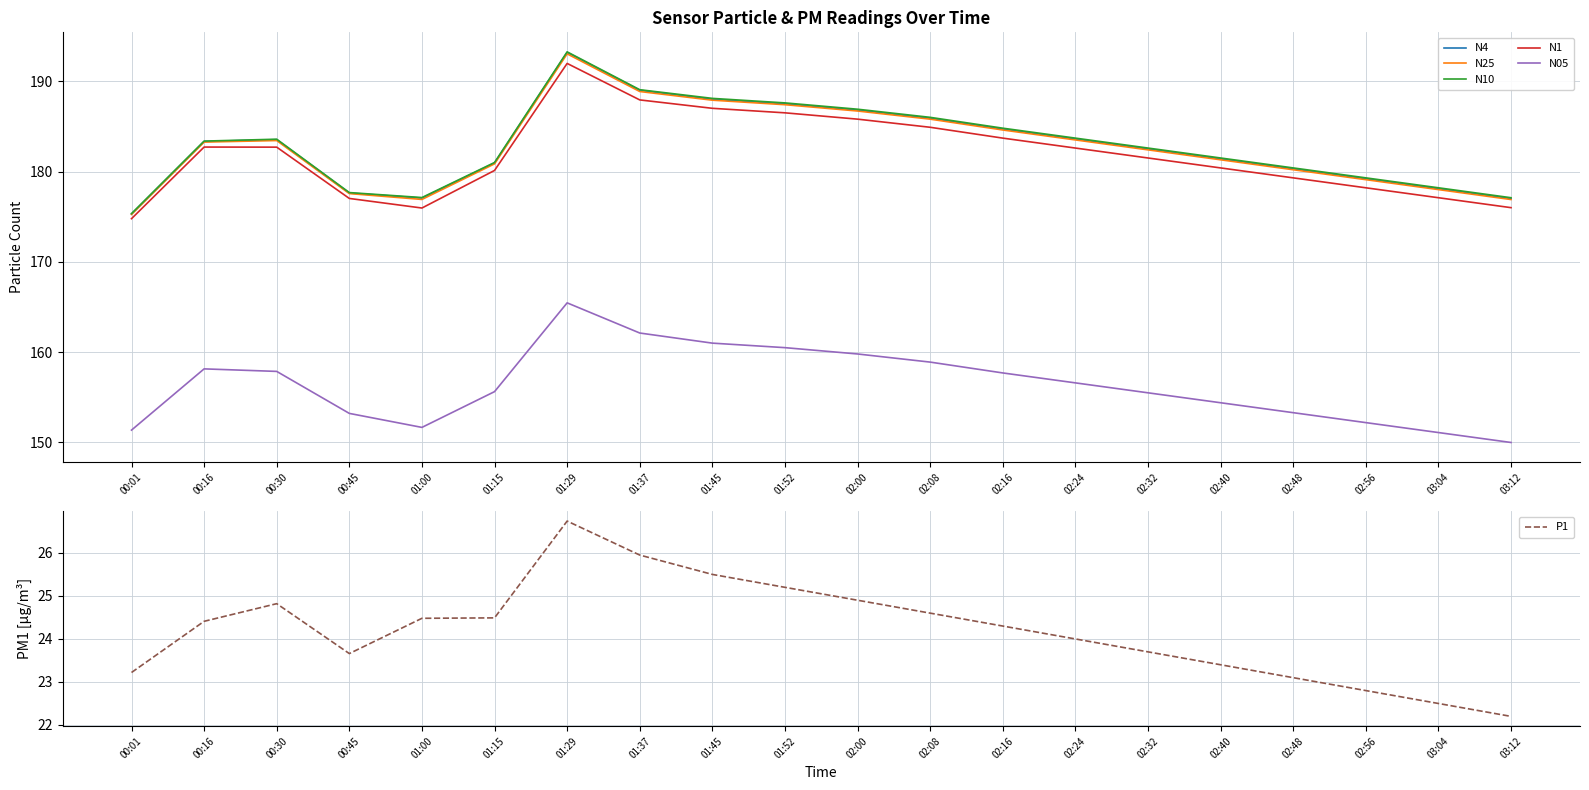

Between 02:24 and 01:29, which is larger?

01:29